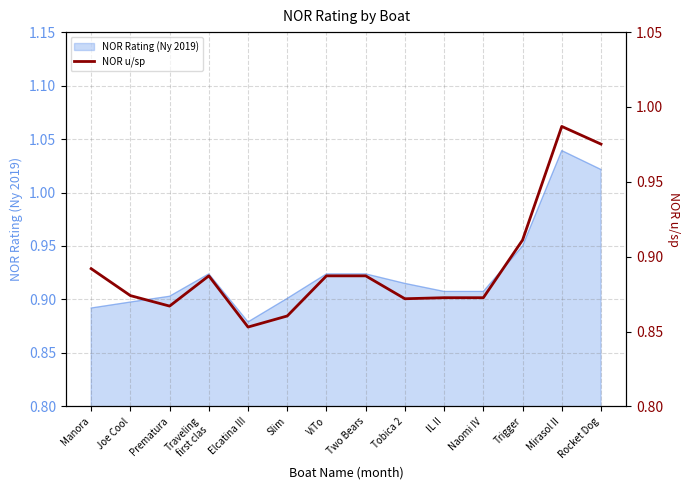

Does the chart have visible grid lines?

Yes